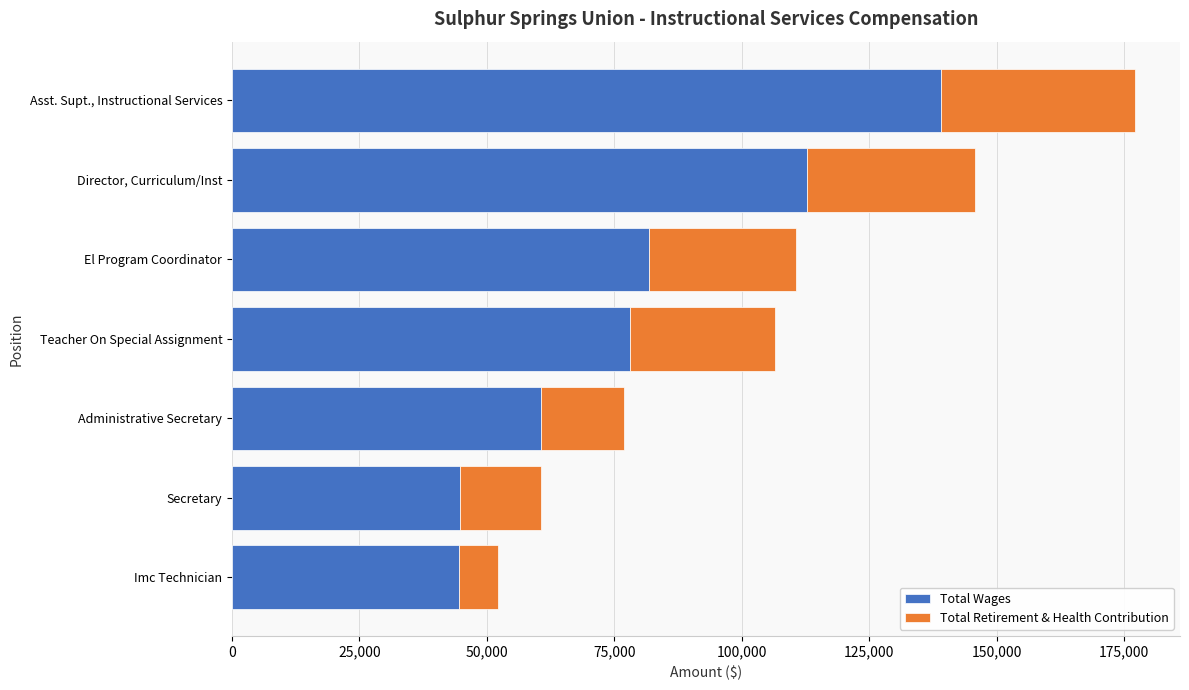

Is it true that Total Wages equals 37926 at Teacher On Special Assignment?

False